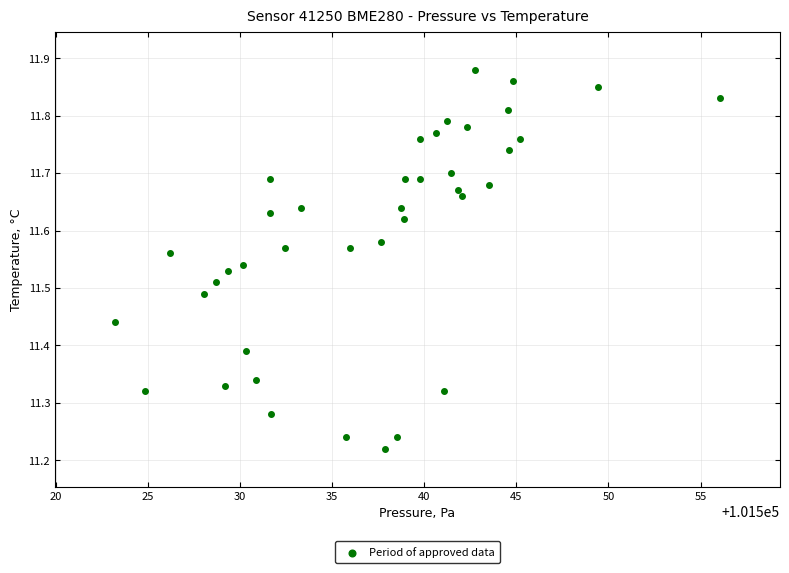

What is the range of X values (max minus min)?

32.8